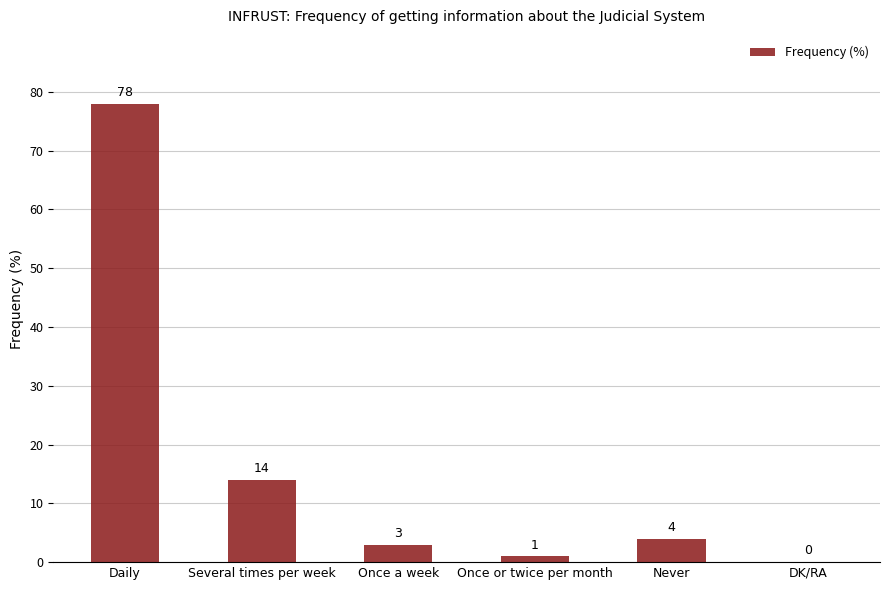

Where does the data first go above 4?

Daily